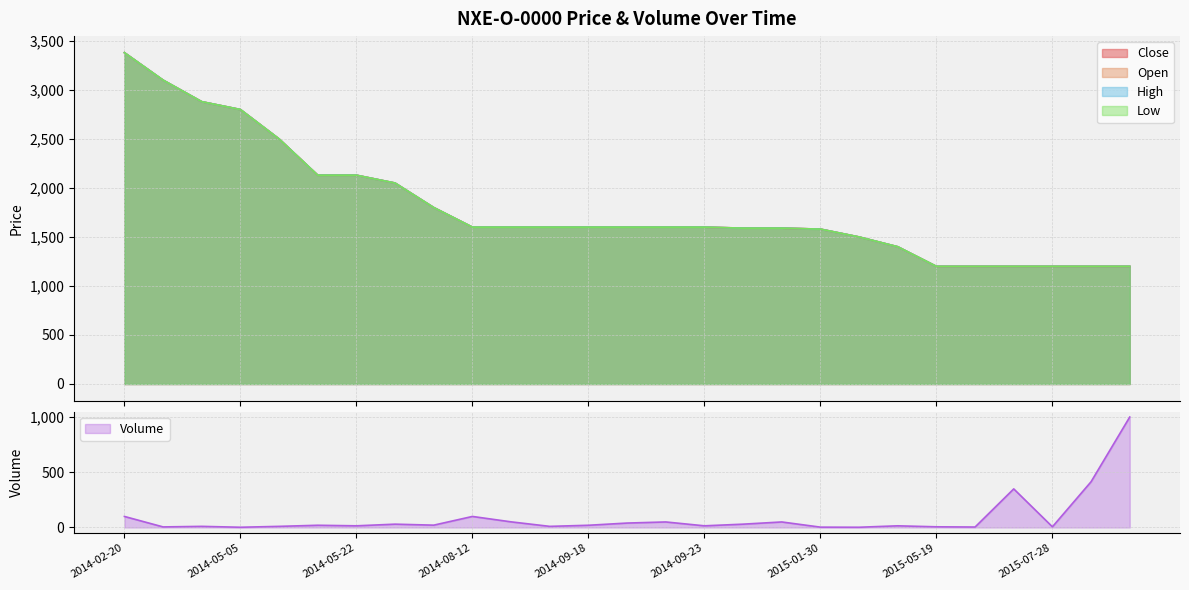

What is the sum of all High values?

48830